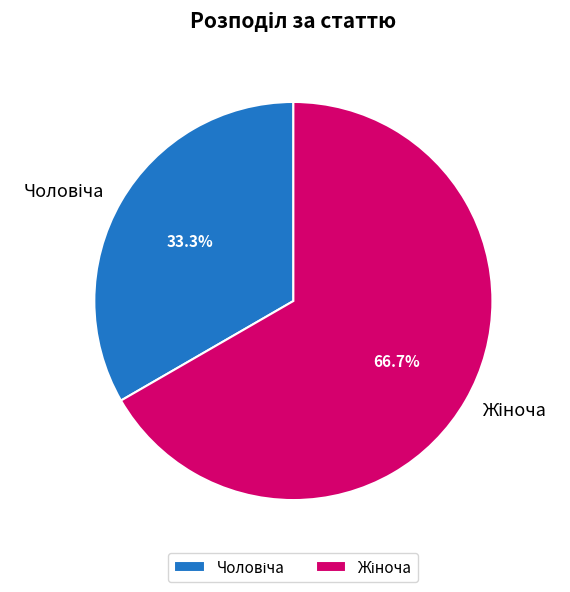

What is the ratio of the value at Чоловіча to the value at Жіноча?

0.5